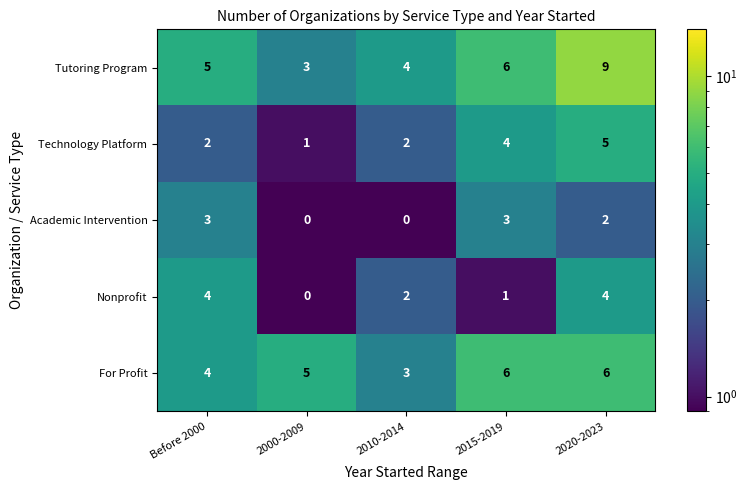

Count the Technology Platform values in the range 2 to 4.

3